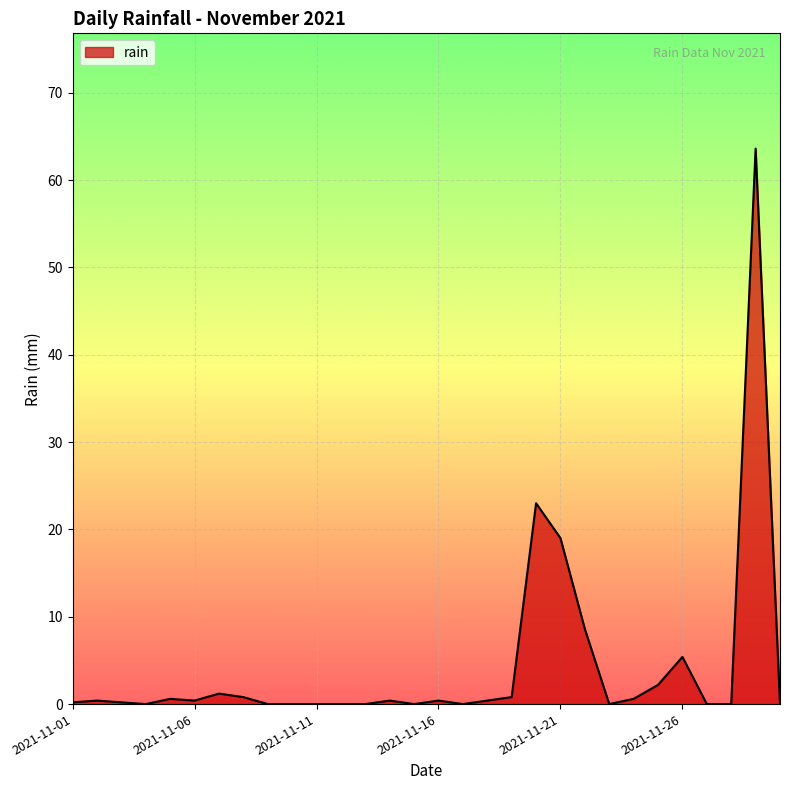

What is the difference between the maximum and minimum values?

63.6